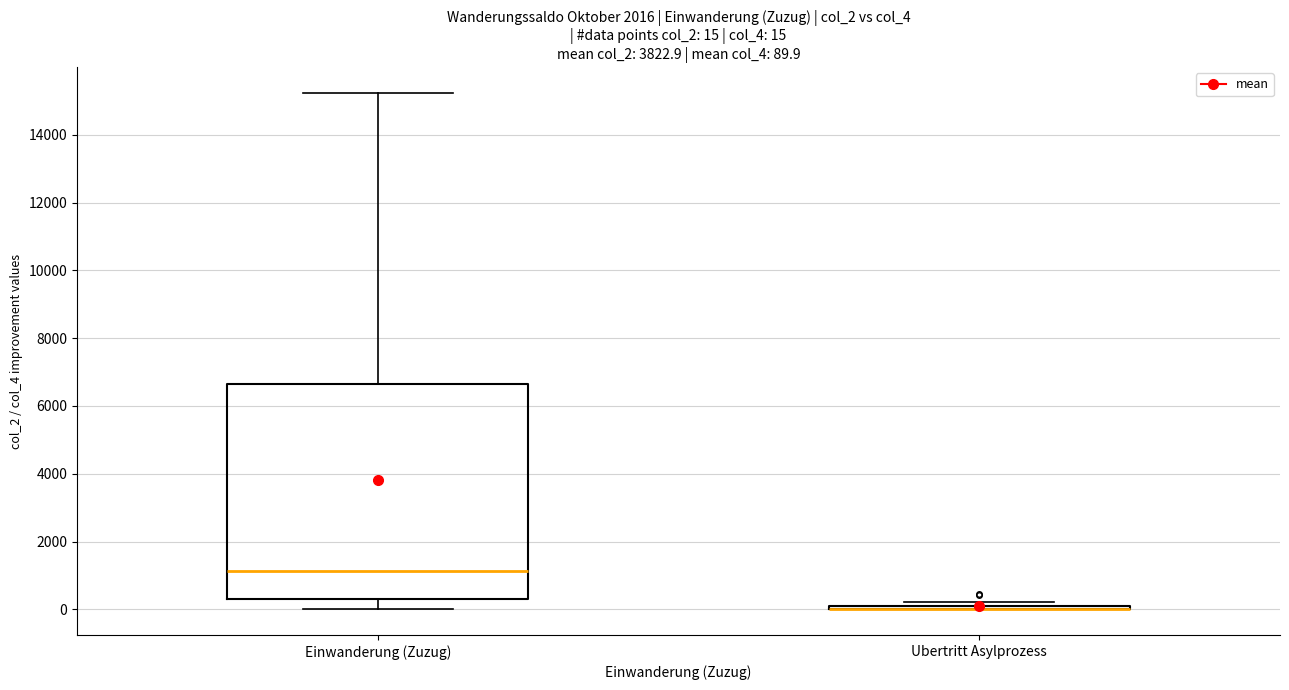

Which box is the tallest, from its lower edge to its upper edge?

Einwanderung (Zuzug)